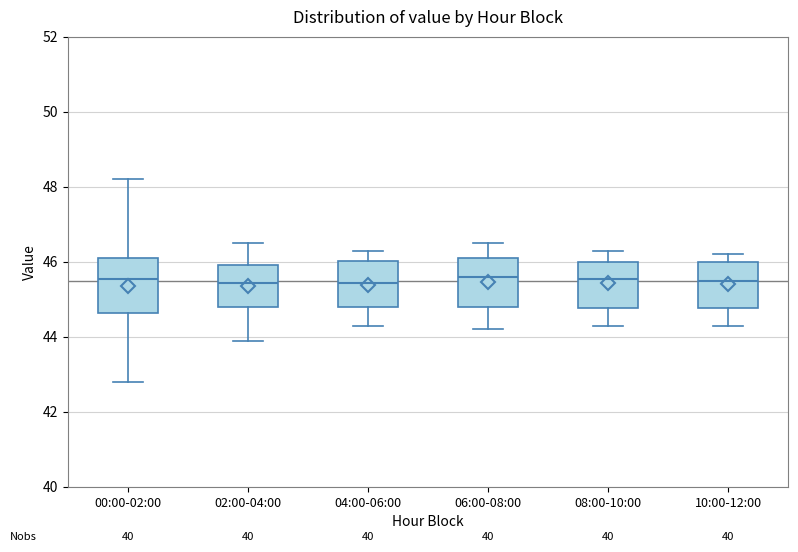

Reading left to right, transcribe this box plot: for each box, give where its median line is, the range the box spans, and where its two whiskers end, as read against the y-axis. The values are not printed on the chart, so give them approximately, as read against the axis.

00:00-02:00: median 45.6, box 44.6 to 46.0, whiskers 42.8 to 48.2
02:00-04:00: median 45.4, box 44.8 to 46.0, whiskers 44.0 to 46.6
04:00-06:00: median 45.4, box 44.8 to 46.0, whiskers 44.4 to 46.4
06:00-08:00: median 45.6, box 44.8 to 46.2, whiskers 44.2 to 46.6
08:00-10:00: median 45.6, box 44.8 to 46.0, whiskers 44.4 to 46.4
10:00-12:00: median 45.6, box 44.8 to 46.0, whiskers 44.4 to 46.2